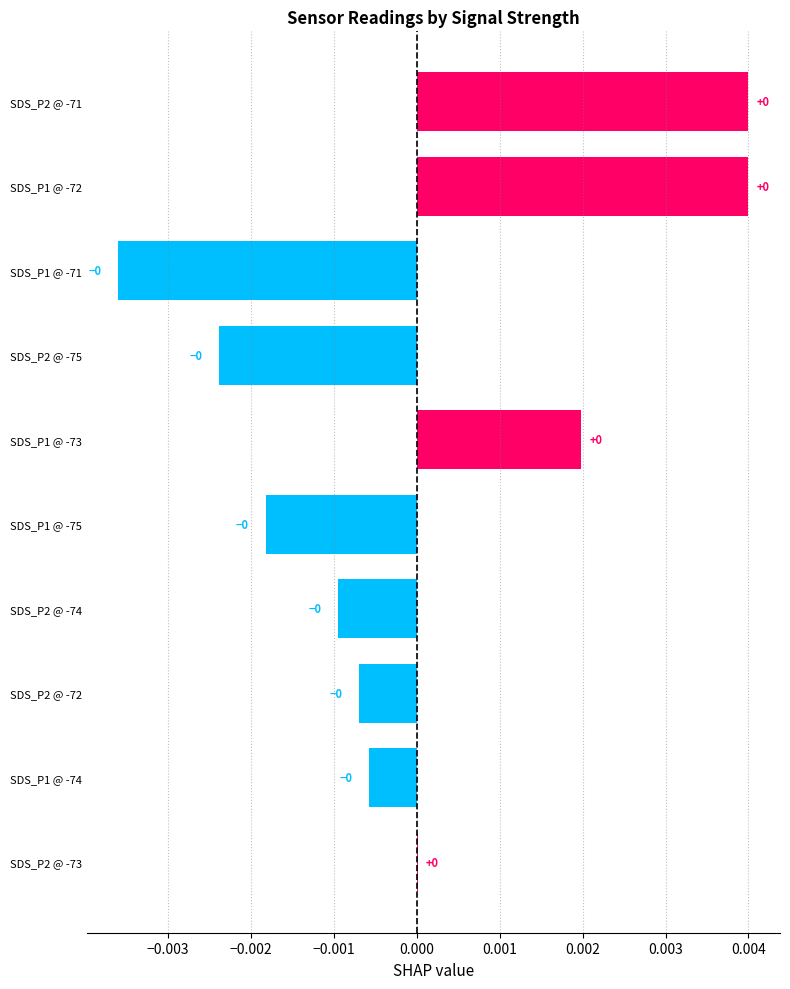

The chart shows a value of 0.0 at SDS_P1 @ -73. True or false?

True